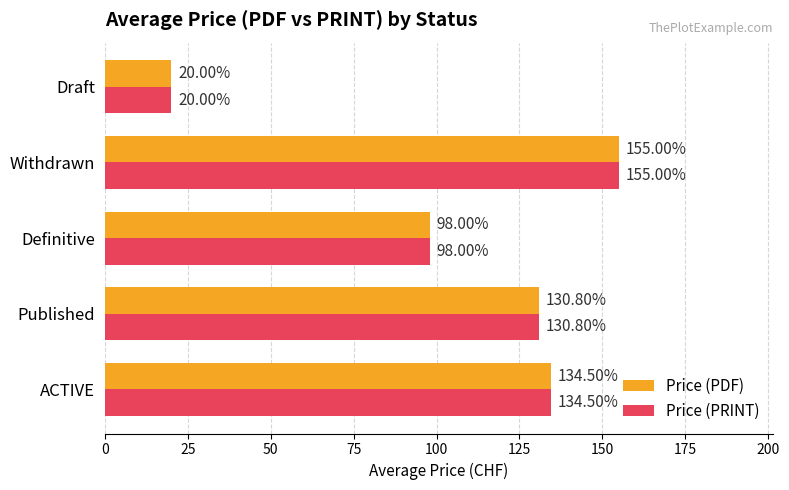

List the labels in order of Price (PDF) value, smallest first.

Draft, Definitive, Published, ACTIVE, Withdrawn